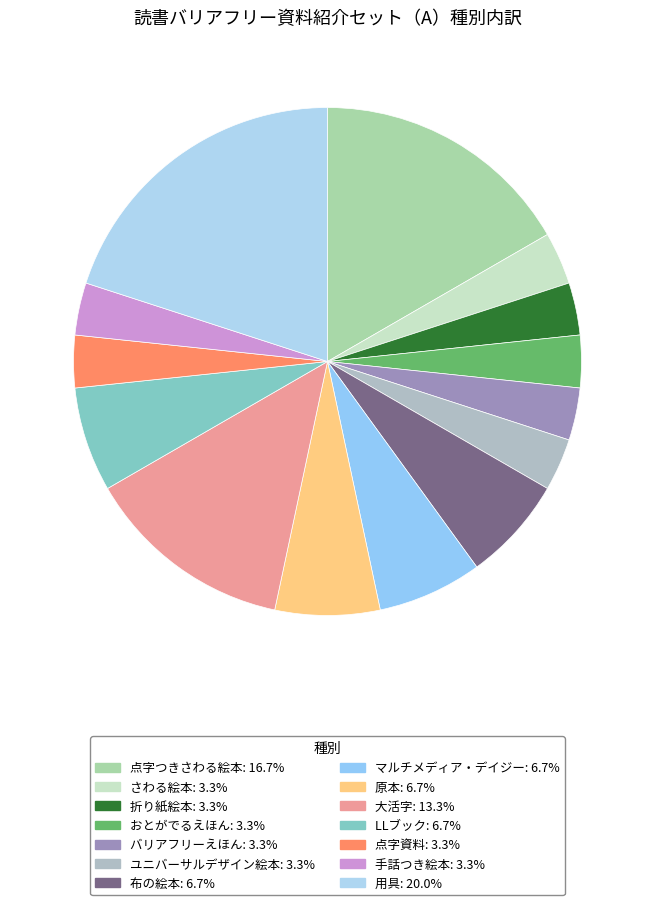

What is the change in value from マルチメディア・デイジー to 大活字?

+2